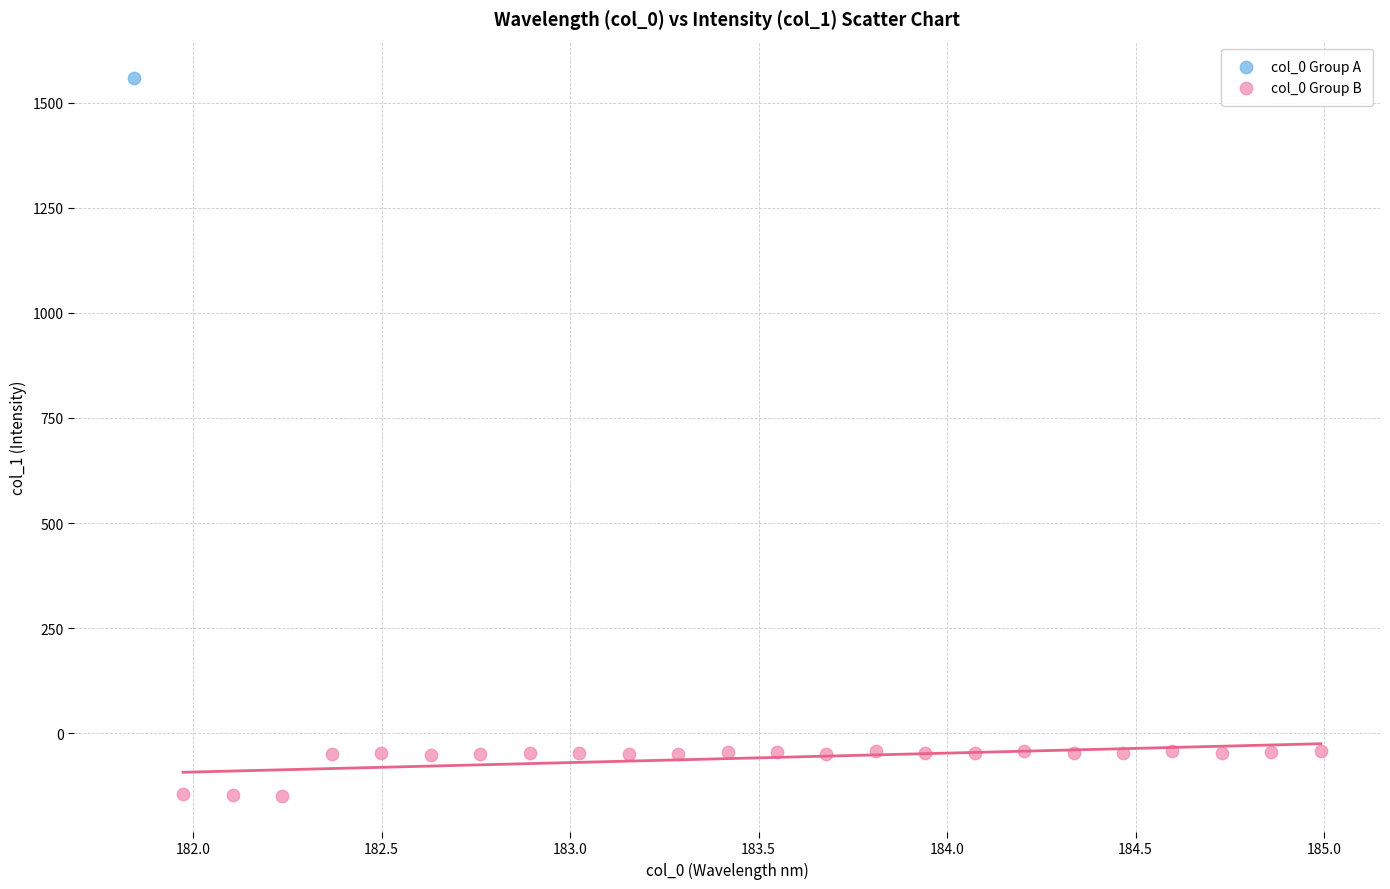

What are all the series names shown in the legend?

col_0 Group A, col_0 Group B